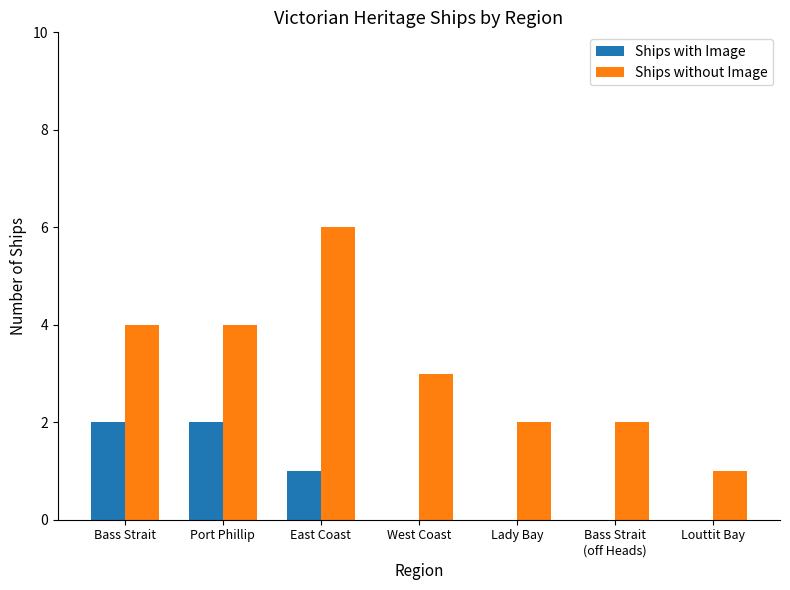

How many categories are shown in the chart?

7